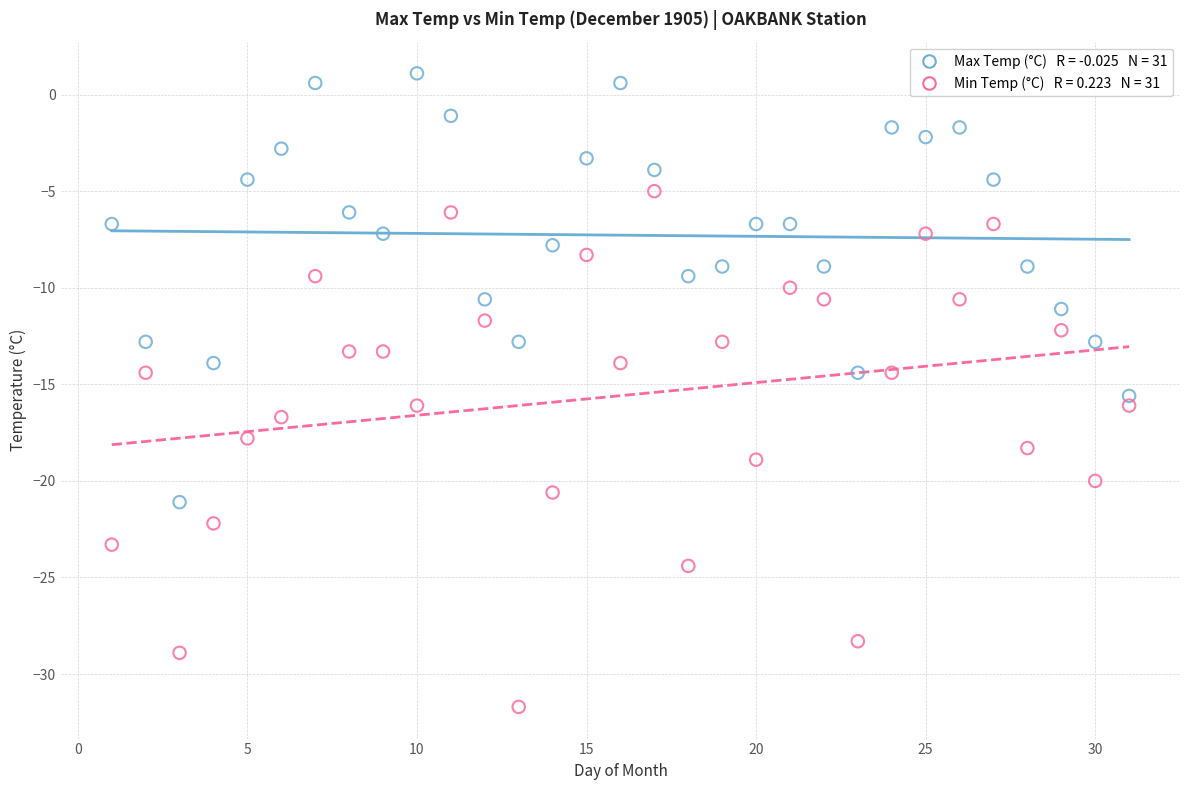

Across all data points, what is the range of X values (max minus min)?

30.0